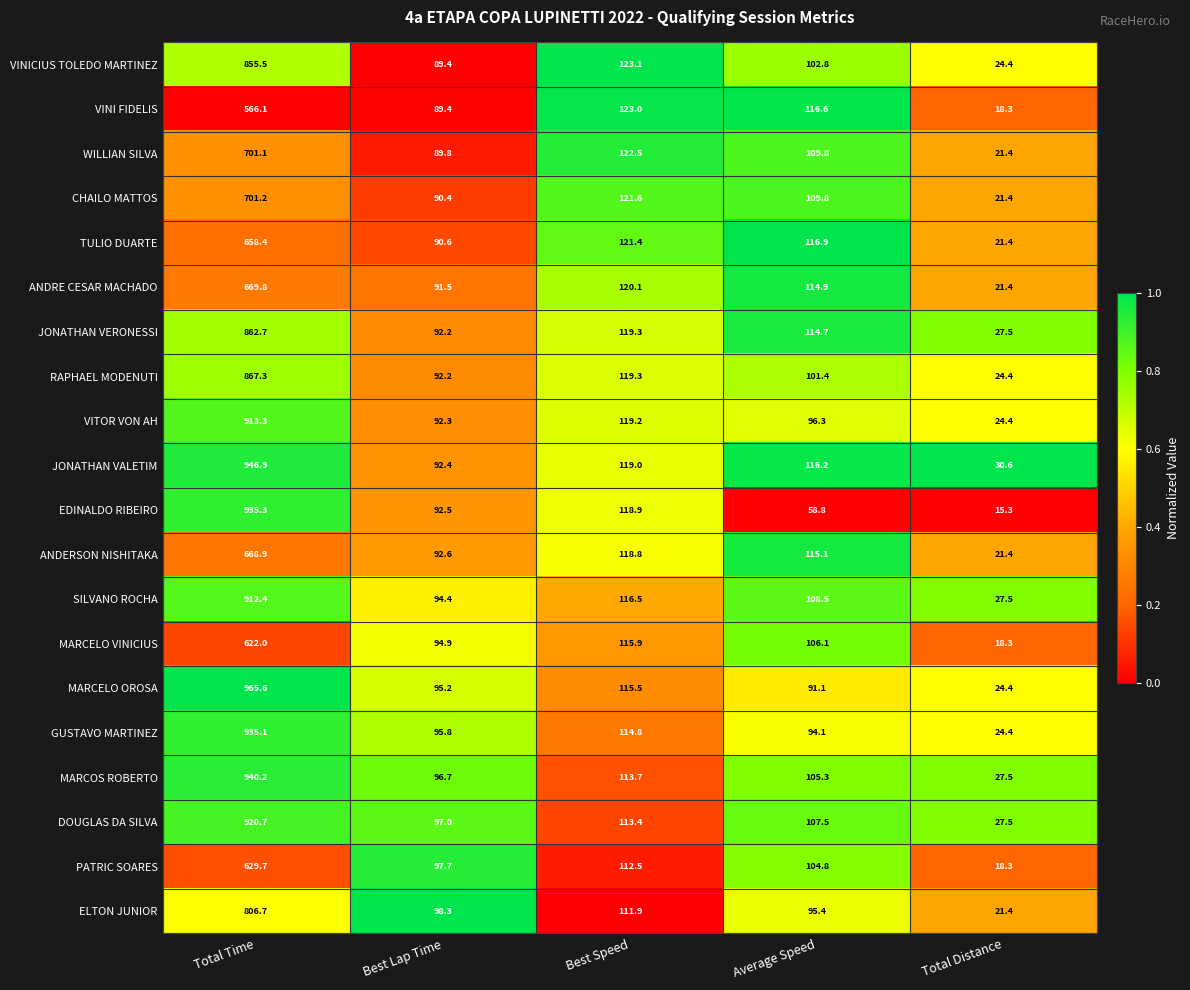

List the labels in order of JONATHAN VERONESSI value, smallest first.

Total Distance, Best Lap Time, Average Speed, Best Speed, Total Time